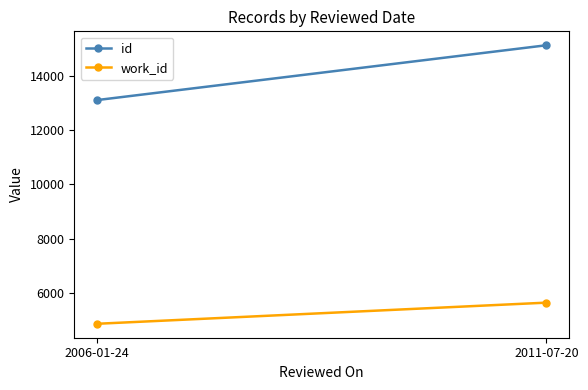

Which series has the widest spread of values?

id